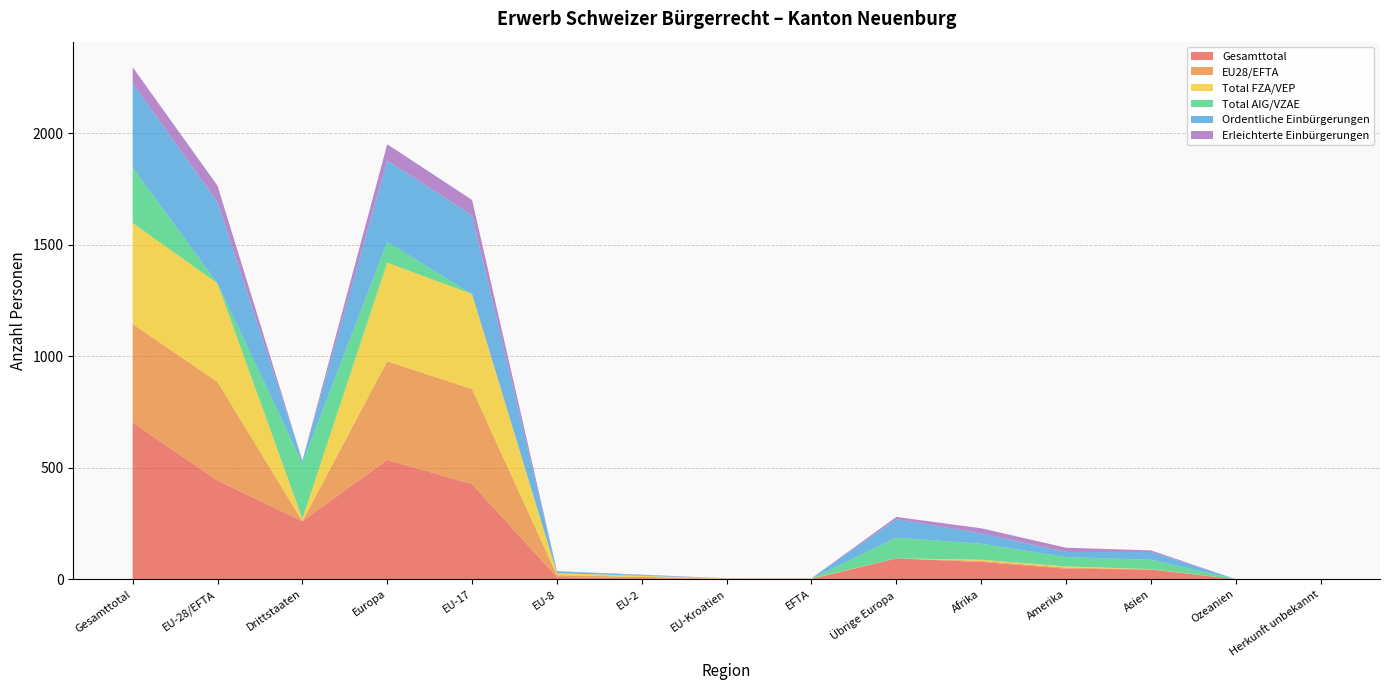

Reading right to left, extract all data points from this chart.

Gesamttotal: Herkunft unbekannt=0	Ozeanien=0	Asien=43	Amerika=47	Afrika=77	Übrige Europa=93	EFTA=1	EU-Kroatien=1	EU-2=5	EU-8=9	EU-17=426	Europa=535	Drittstaaten=260	EU-28/EFTA=442	Gesamttotal=702
EU28/EFTA: Herkunft unbekannt=0	Ozeanien=0	Asien=1	Amerika=5	Afrika=5	Übrige Europa=0	EFTA=1	EU-Kroatien=1	EU-2=5	EU-8=9	EU-17=426	Europa=442	Drittstaaten=0	EU-28/EFTA=442	Gesamttotal=442
Total FZA/VEP: Herkunft unbekannt=0	Ozeanien=0	Asien=1	Amerika=5	Afrika=5	Übrige Europa=0	EFTA=1	EU-Kroatien=1	EU-2=5	EU-8=9	EU-17=426	Europa=442	Drittstaaten=11	EU-28/EFTA=442	Gesamttotal=453
Total AIG/VZAE: Herkunft unbekannt=0	Ozeanien=0	Asien=42	Amerika=42	Afrika=72	Übrige Europa=93	EFTA=0	EU-Kroatien=0	EU-2=0	EU-8=0	EU-17=0	Europa=93	Drittstaaten=249	EU-28/EFTA=0	Gesamttotal=249
Ordentliche Einbürgerungen: Herkunft unbekannt=0	Ozeanien=0	Asien=35	Amerika=23	Afrika=46	Übrige Europa=83	EFTA=1	EU-Kroatien=0	EU-2=3	EU-8=8	EU-17=353	Europa=365	Drittstaaten=11	EU-28/EFTA=365	Gesamttotal=376
Erleichterte Einbürgerungen: Herkunft unbekannt=0	Ozeanien=0	Asien=7	Amerika=19	Afrika=23	Übrige Europa=10	EFTA=0	EU-Kroatien=1	EU-2=2	EU-8=1	EU-17=69	Europa=73	Drittstaaten=0	EU-28/EFTA=73	Gesamttotal=73